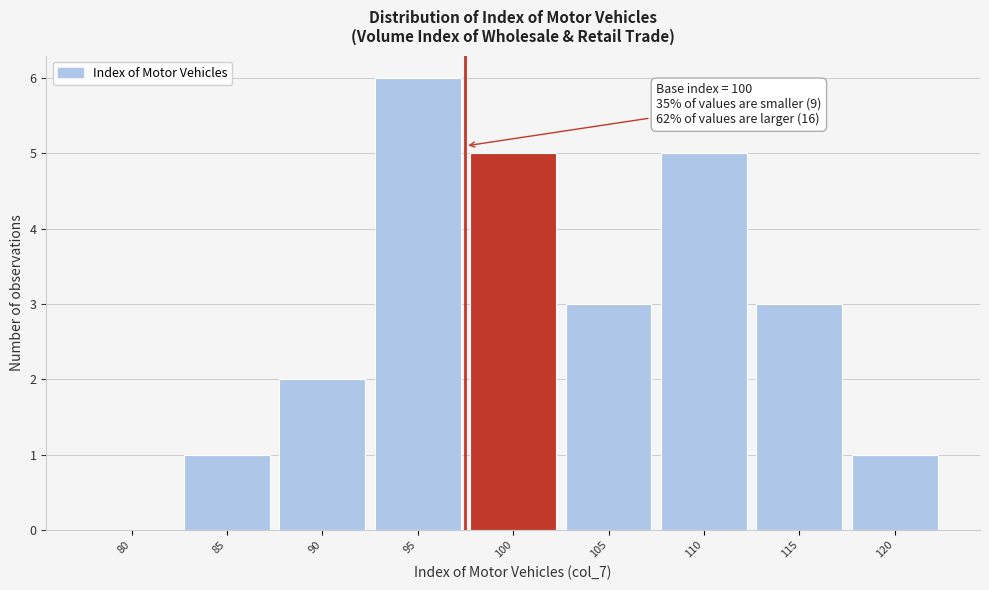

Reading left to right, extract all data points from this chart.

80=0	85=1	90=2	95=6	100=5	105=3	110=5	115=3	120=1